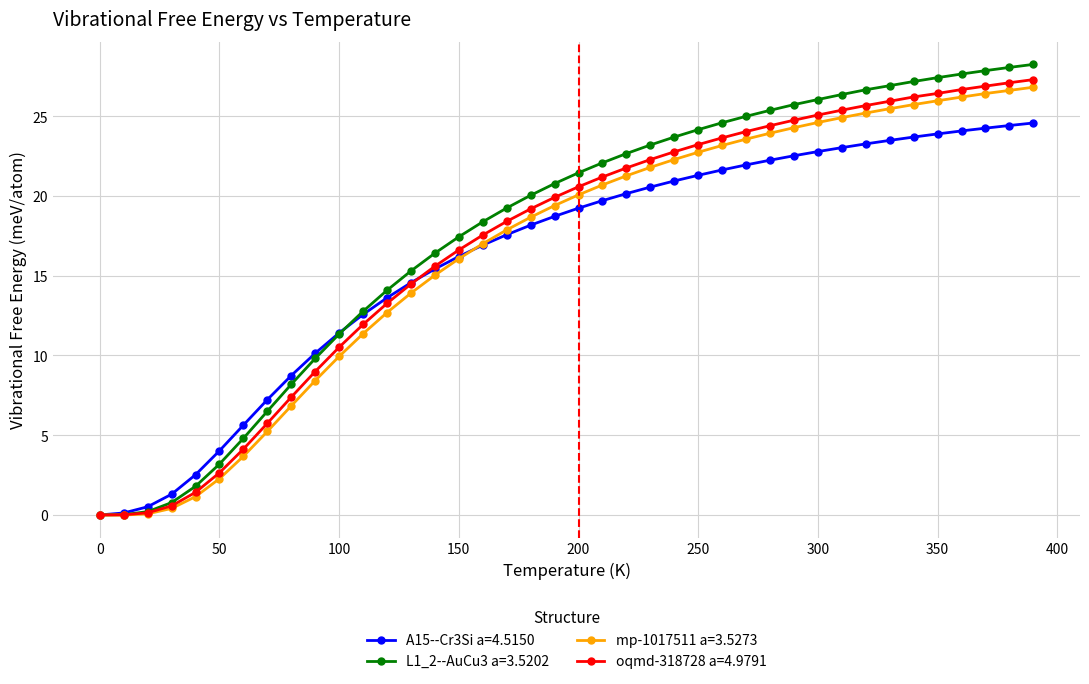

Is this an area chart (filled region under the line)?

No